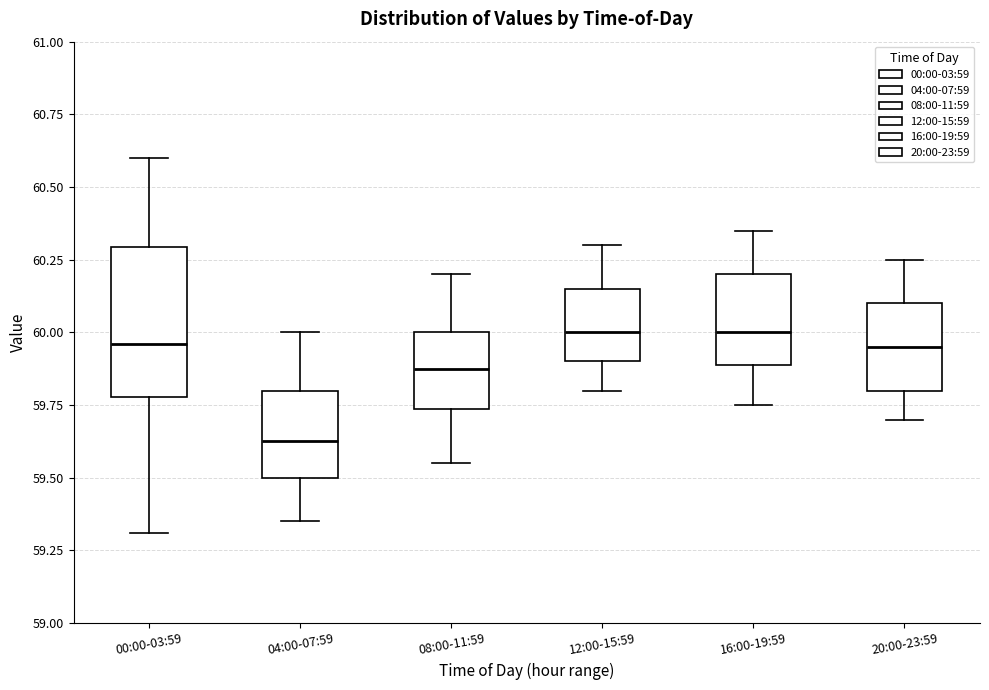

Reading left to right, transcribe this box plot: for each box, give where its median line is, the range the box spans, and where its two whiskers end, as read against the y-axis. The values are not printed on the chart, so give them approximately, as read against the axis.

00:00-03:59: median 59.95, box 59.80 to 60.30, whiskers 59.30 to 60.60
04:00-07:59: median 59.65, box 59.50 to 59.80, whiskers 59.35 to 60.00
08:00-11:59: median 59.90, box 59.75 to 60.00, whiskers 59.55 to 60.20
12:00-15:59: median 60.00, box 59.90 to 60.15, whiskers 59.80 to 60.30
16:00-19:59: median 60.00, box 59.90 to 60.20, whiskers 59.75 to 60.35
20:00-23:59: median 59.95, box 59.80 to 60.10, whiskers 59.70 to 60.25